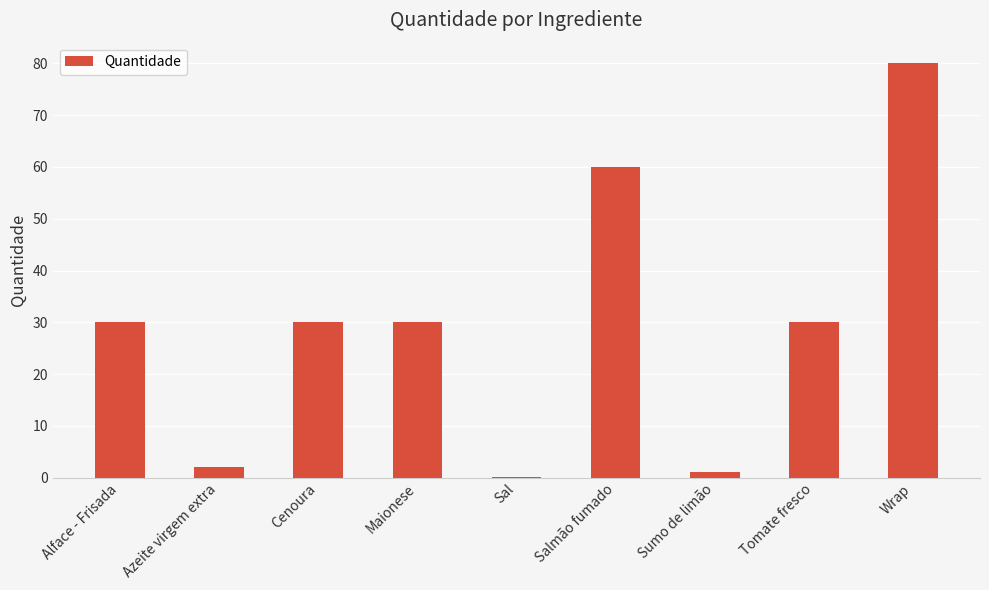

What is the sum of the values at Wrap and Cenoura?

110.0